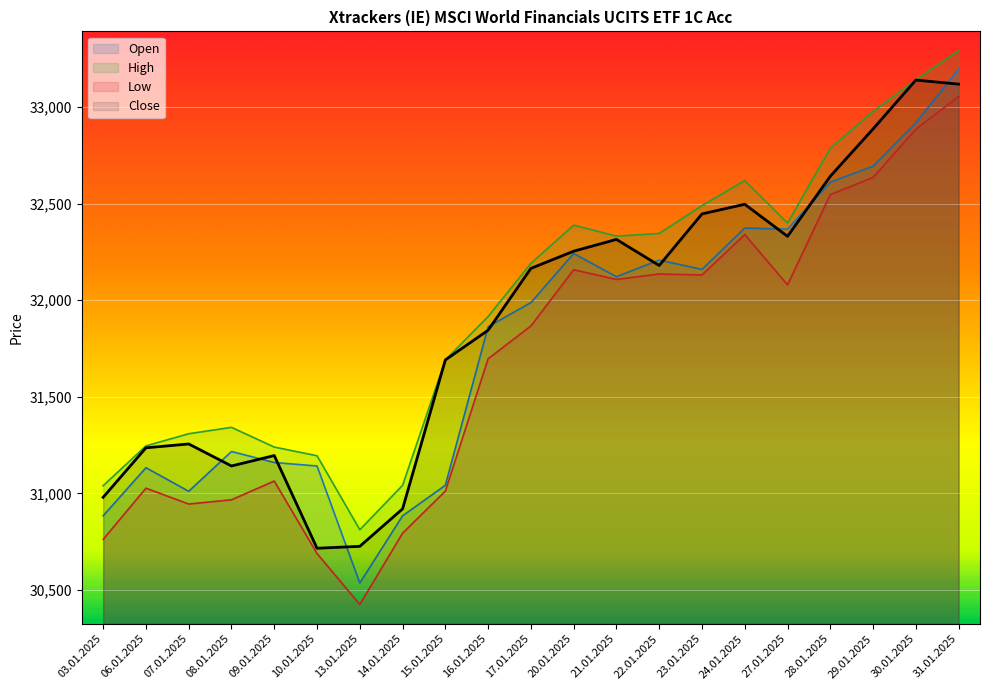

Rank the categories by Close value from highest to lowest.

30.01.2025, 31.01.2025, 29.01.2025, 28.01.2025, 24.01.2025, 23.01.2025, 27.01.2025, 21.01.2025, 20.01.2025, 22.01.2025, 17.01.2025, 16.01.2025, 15.01.2025, 07.01.2025, 06.01.2025, 09.01.2025, 08.01.2025, 03.01.2025, 14.01.2025, 13.01.2025, 10.01.2025